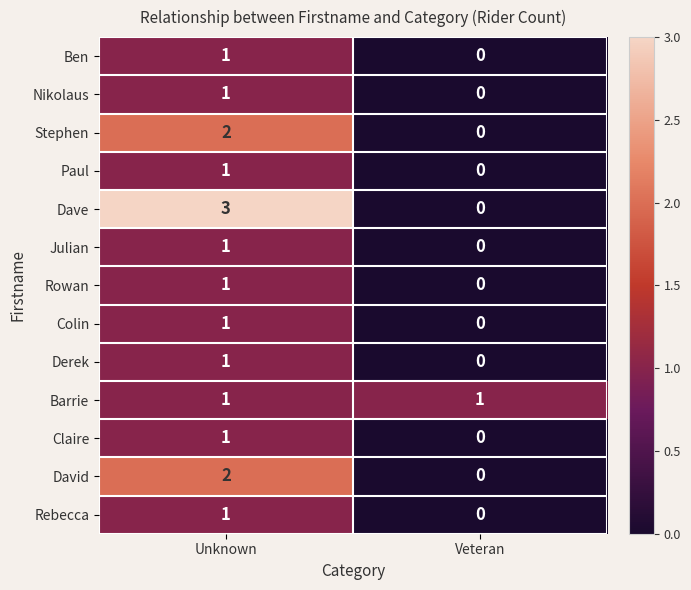

Where is Nikolaus nearest to the value 0?

Veteran